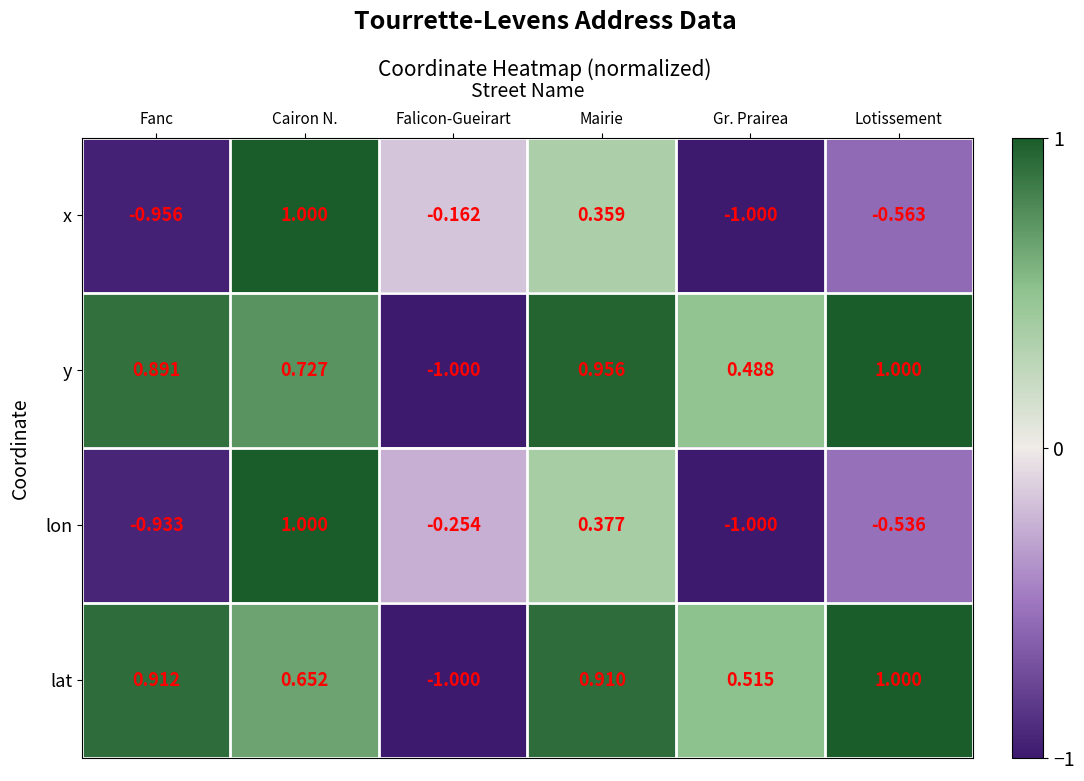

List the labels in order of y value, smallest first.

Falicon-Gueirart, Gr. Prairea, Cairon N., Fanc, Mairie, Lotissement